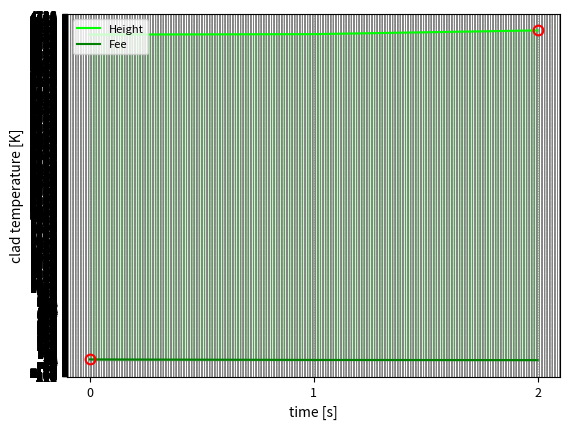

What are all the series names shown in the legend?

Height, Fee